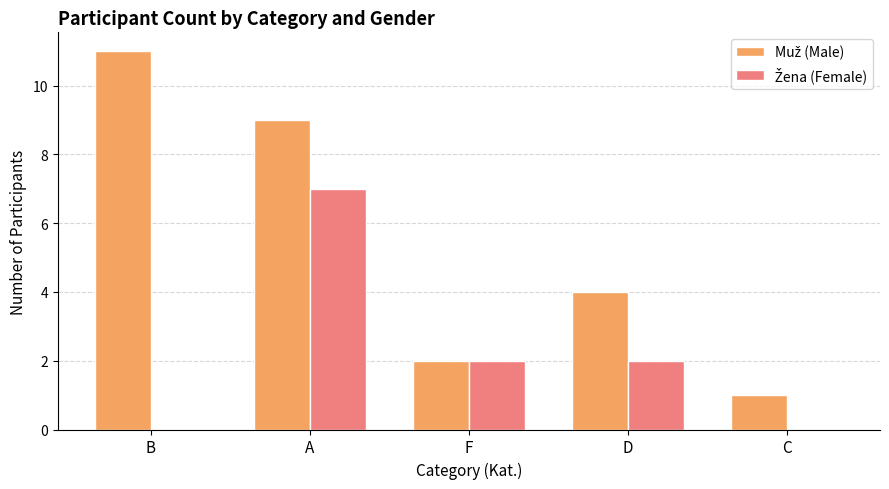

What is the total value across all series at B?

11